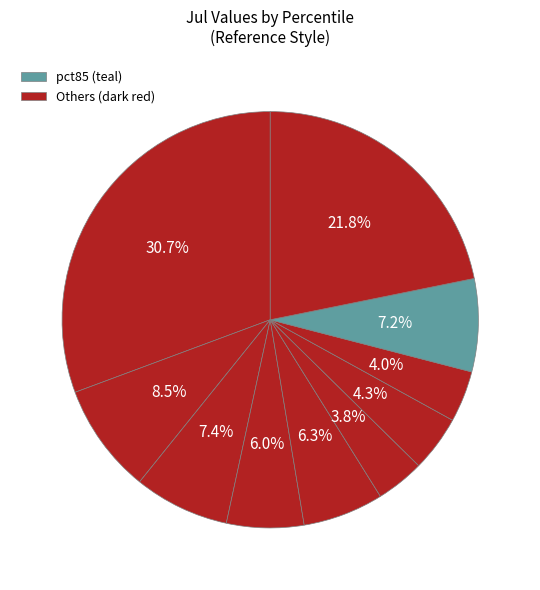

Rank the categories by value from lowest to highest.

pct55, pct75, pct65, pct35, pct45, pct85, pct25, pct15, pct95, pct05